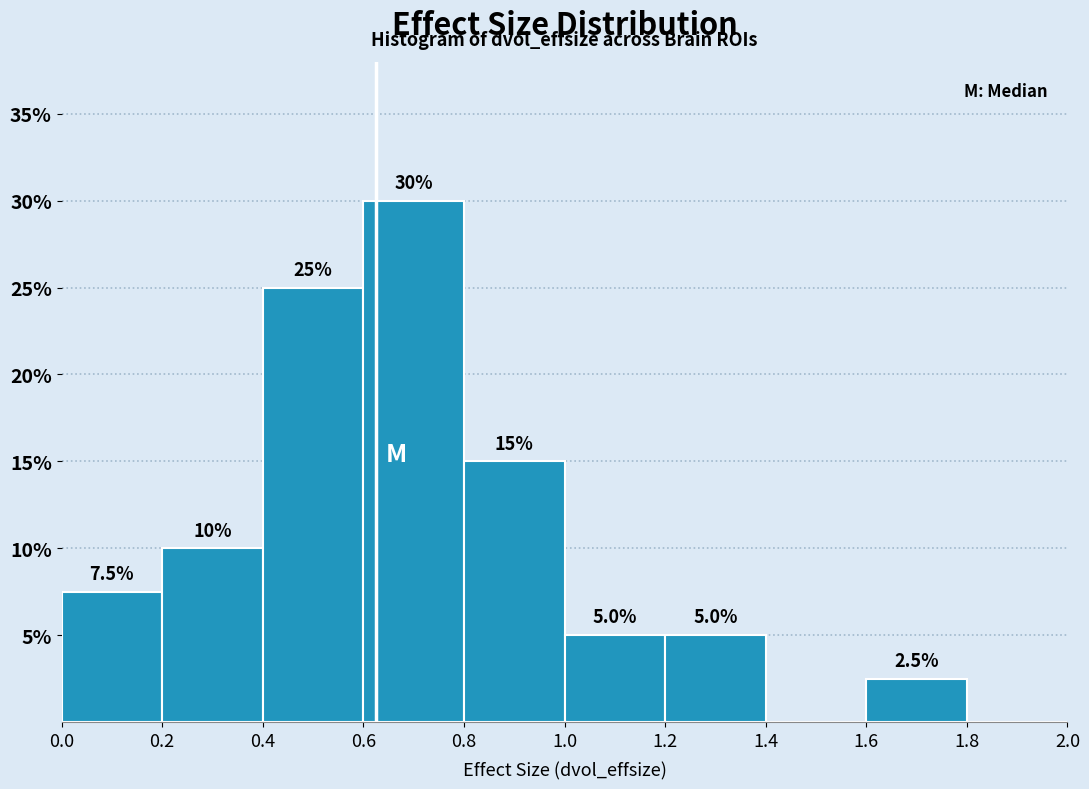

Which range on the x-axis has the tallest bar?

0.6 to 0.8